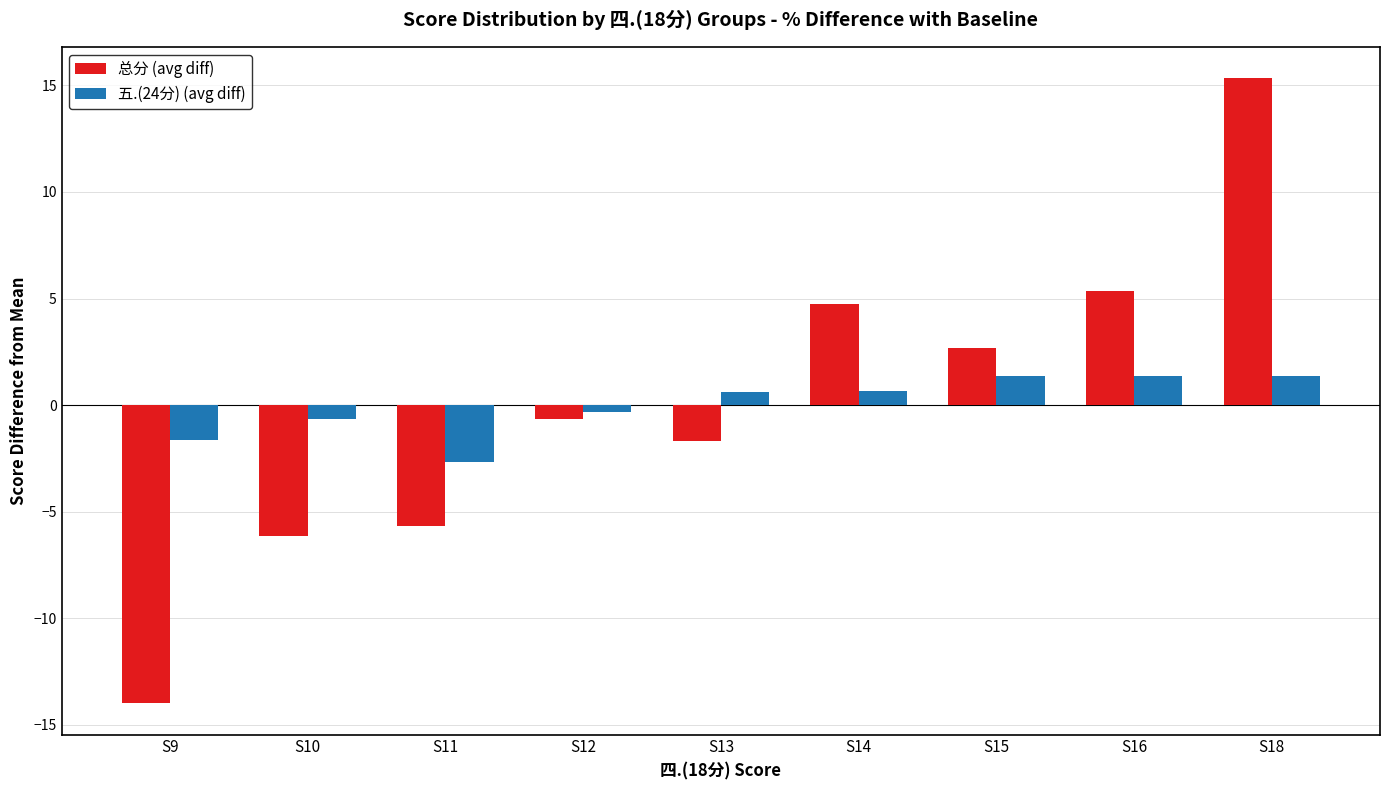

Which category has the lowest value across all series?

S9